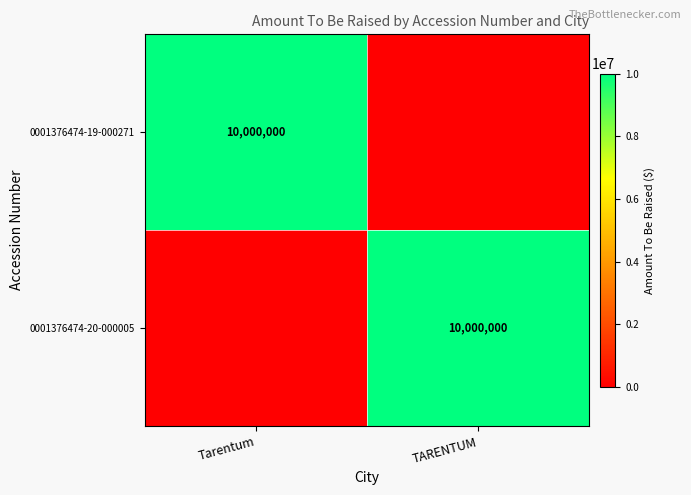

Which has a higher value, Tarentum or TARENTUM?

Tarentum